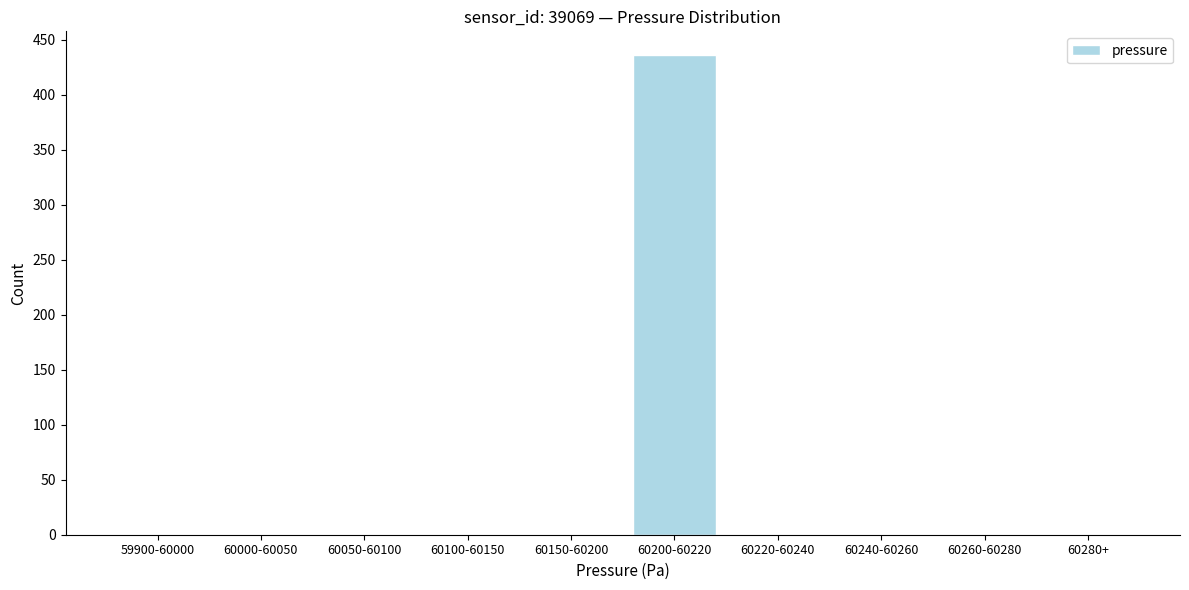

Reading left to right, transcribe all the data shown in this chart.

59900-60000=0	60000-60050=0	60050-60100=0	60100-60150=0	60150-60200=0	60200-60220=436	60220-60240=0	60240-60260=0	60260-60280=0	60280+=0